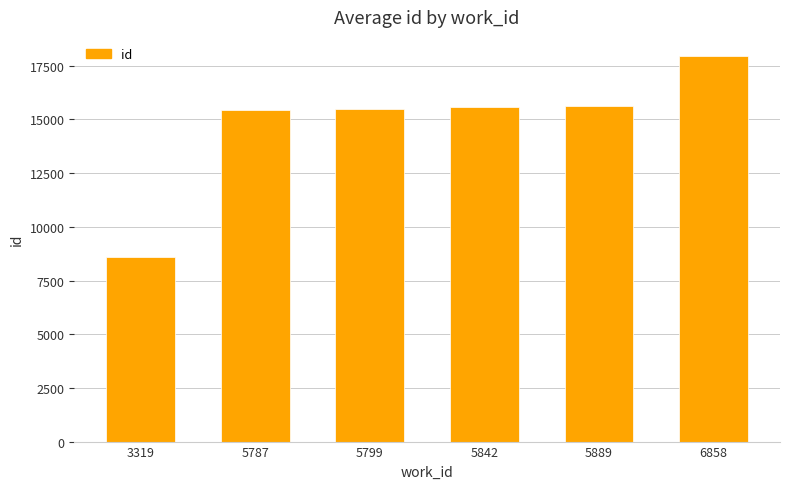

What is the ratio of the value at 5889 to the value at 5842?

1.0